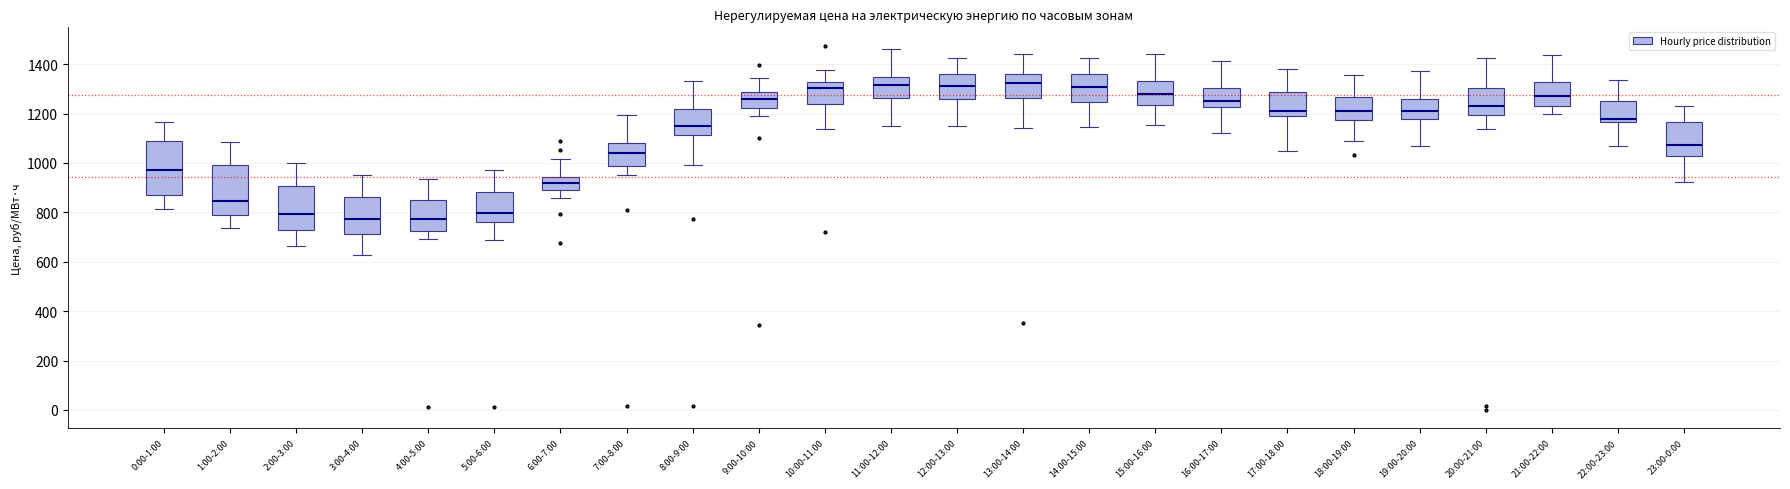

Reading left to right, read every box against the y-axis: the position of its median line, the range the box covers, and the ends of its whiskers. The values are not printed on the chart, so give them approximately, as read against the axis.

0:00-1:00: median 980, box 880 to 1080, whiskers 820 to 1160
1:00-2:00: median 840, box 780 to 1000, whiskers 740 to 1080
2:00-3:00: median 800, box 740 to 900, whiskers 660 to 1000
3:00-4:00: median 780, box 720 to 860, whiskers 620 to 960
4:00-5:00: median 780, box 720 to 860, whiskers 700 to 940
5:00-6:00: median 800, box 760 to 880, whiskers 700 to 980
6:00-7:00: median 920, box 880 to 940, whiskers 860 to 1020
7:00-8:00: median 1040, box 980 to 1080, whiskers 960 to 1200
8:00-9:00: median 1140, box 1120 to 1220, whiskers 1000 to 1340
9:00-10:00: median 1260, box 1220 to 1280, whiskers 1200 to 1340
10:00-11:00: median 1300, box 1240 to 1320, whiskers 1140 to 1380
11:00-12:00: median 1320, box 1260 to 1360, whiskers 1160 to 1460
12:00-13:00: median 1320, box 1260 to 1360, whiskers 1140 to 1420
13:00-14:00: median 1320, box 1260 to 1360, whiskers 1140 to 1440
14:00-15:00: median 1300, box 1240 to 1360, whiskers 1140 to 1420
15:00-16:00: median 1280, box 1240 to 1340, whiskers 1160 to 1440
16:00-17:00: median 1260, box 1220 to 1300, whiskers 1120 to 1420
17:00-18:00: median 1220, box 1200 to 1280, whiskers 1040 to 1380
18:00-19:00: median 1220, box 1180 to 1260, whiskers 1080 to 1360
19:00-20:00: median 1220, box 1180 to 1260, whiskers 1060 to 1380
20:00-21:00: median 1240, box 1200 to 1300, whiskers 1140 to 1420
21:00-22:00: median 1280, box 1220 to 1320, whiskers 1200 to 1440
22:00-23:00: median 1180, box 1160 to 1260, whiskers 1060 to 1340
23:00-0:00: median 1080, box 1020 to 1160, whiskers 920 to 1220